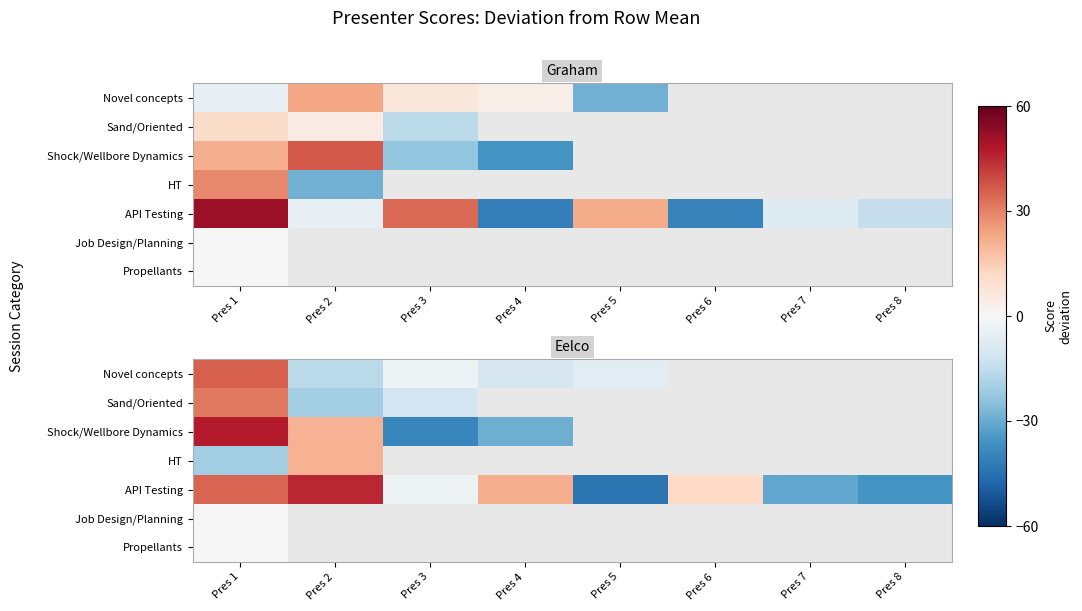

Which series changed the most between Pres 4 and Pres 8?

API Testing